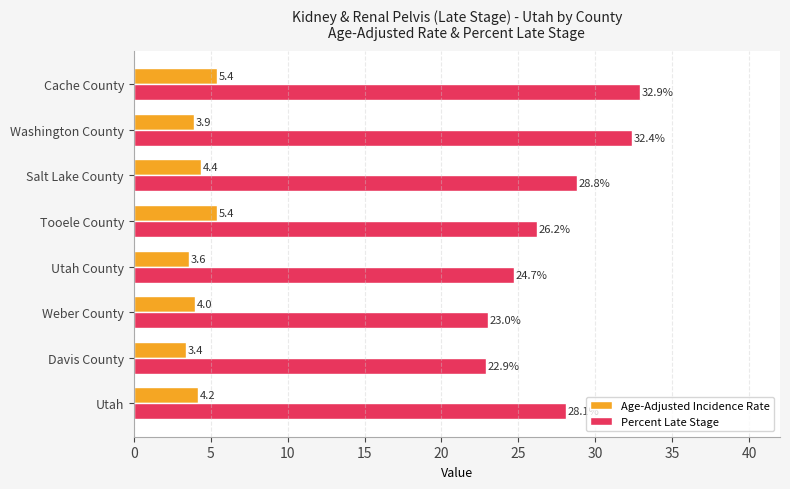

How many values in the Age-Adjusted Incidence Rate series are below 4?

3